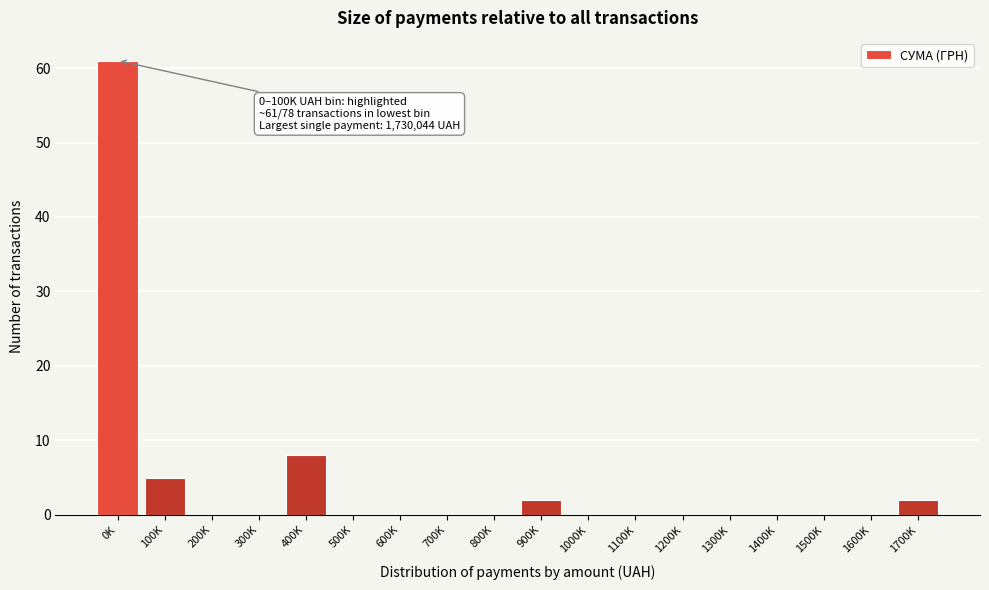

Reading left to right, extract all data points from this chart.

0K=61	100K=5	200K=0	300K=0	400K=8	500K=0	600K=0	700K=0	800K=0	900K=2	1000K=0	1100K=0	1200K=0	1300K=0	1400K=0	1500K=0	1600K=0	1700K=2